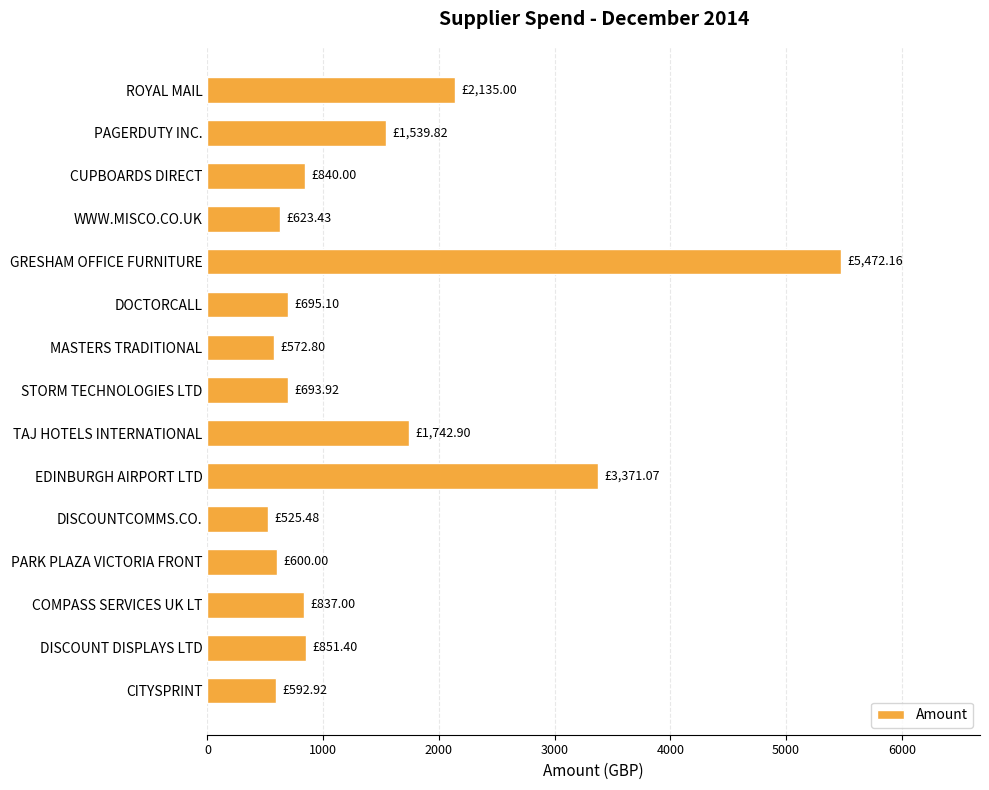

How many categories are shown in the chart?

15